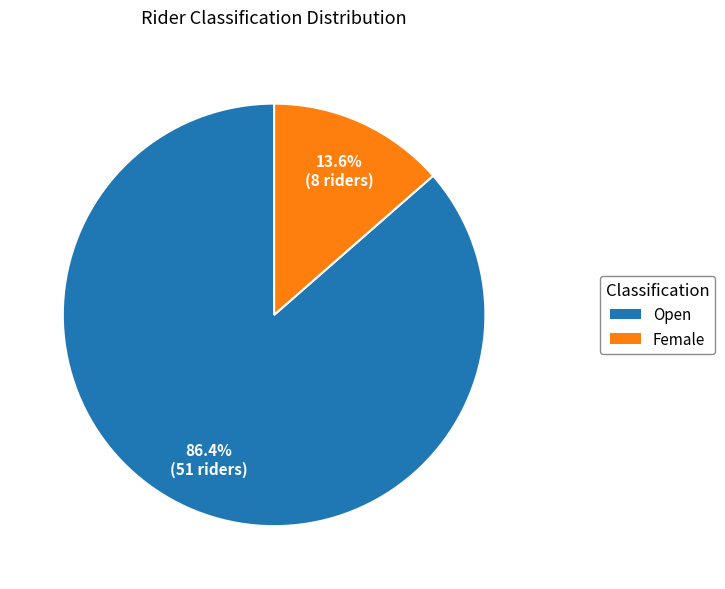

Is there a majority slice in this chart?

Yes